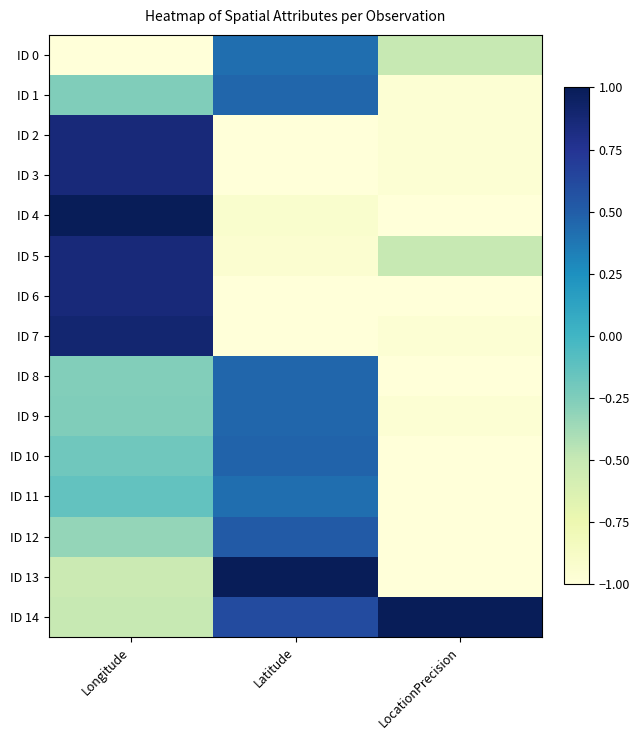

Between Latitude and LocationPrecision, which is larger?

Latitude